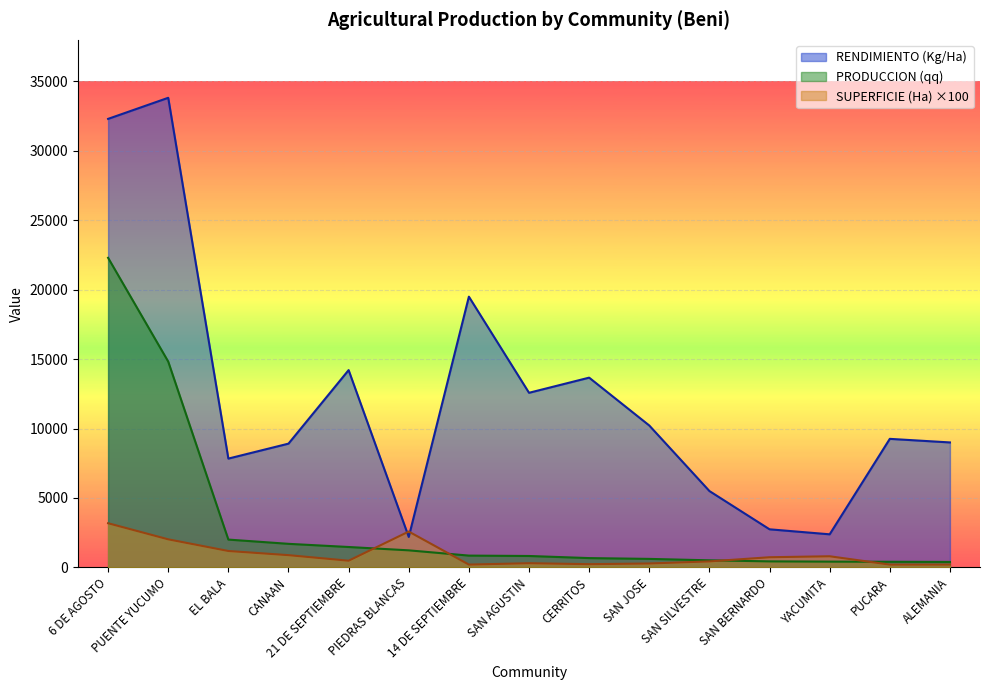

At which category does the chart reach its peak across all series?

PUENTE YUCUMO